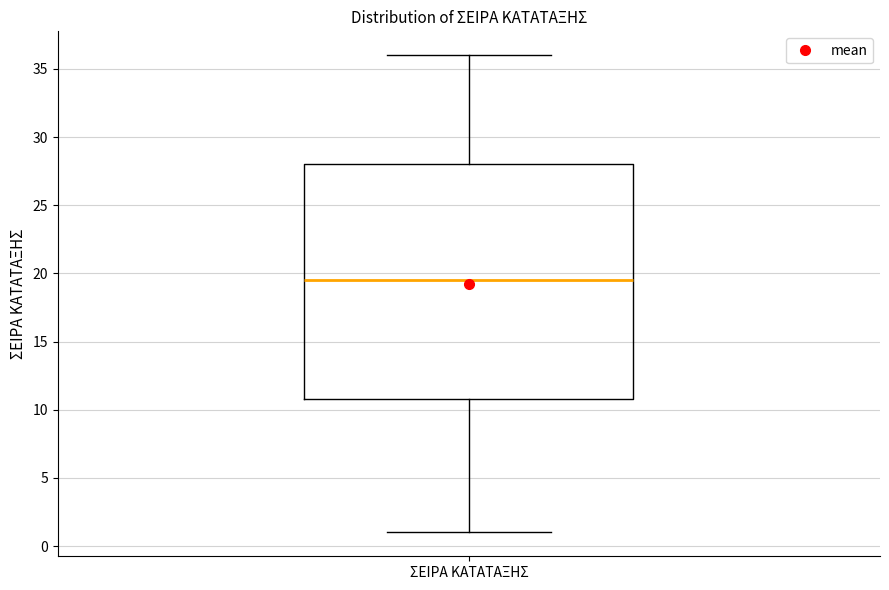

Where does the lower whisker of the box for ΣΕΙΡΑ ΚΑΤΑΤΑΞΗΣ end on the y-axis? The values are not printed on the chart, so give them approximately, as read against the axis.

1.0